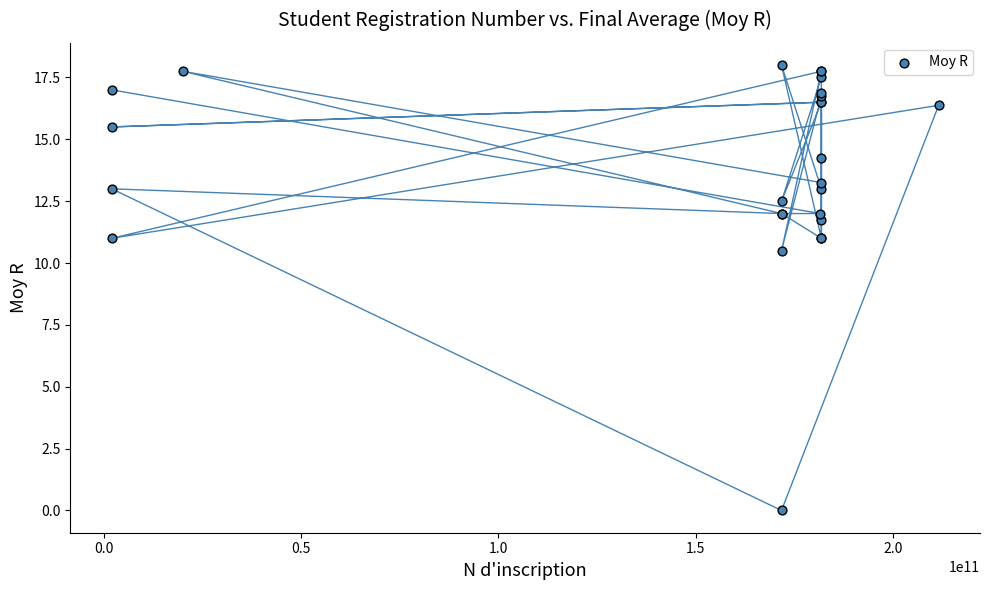

What Y value in the scatter plot is closest to 9?

10.5